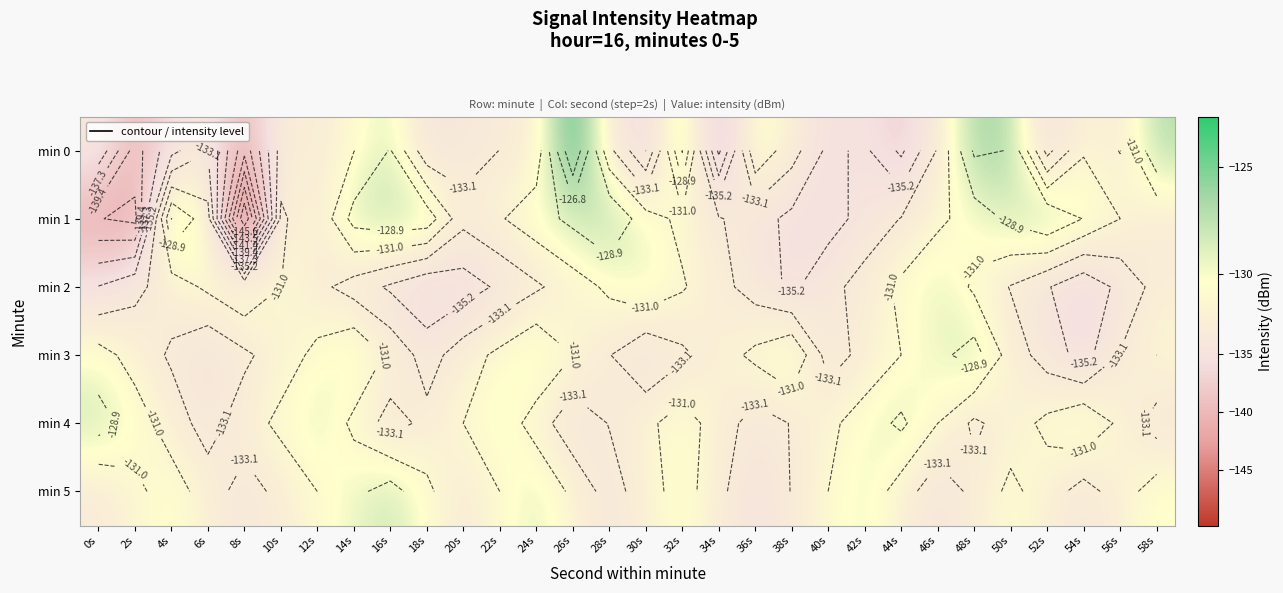

At how many categories does at least one series exceed -123?

1